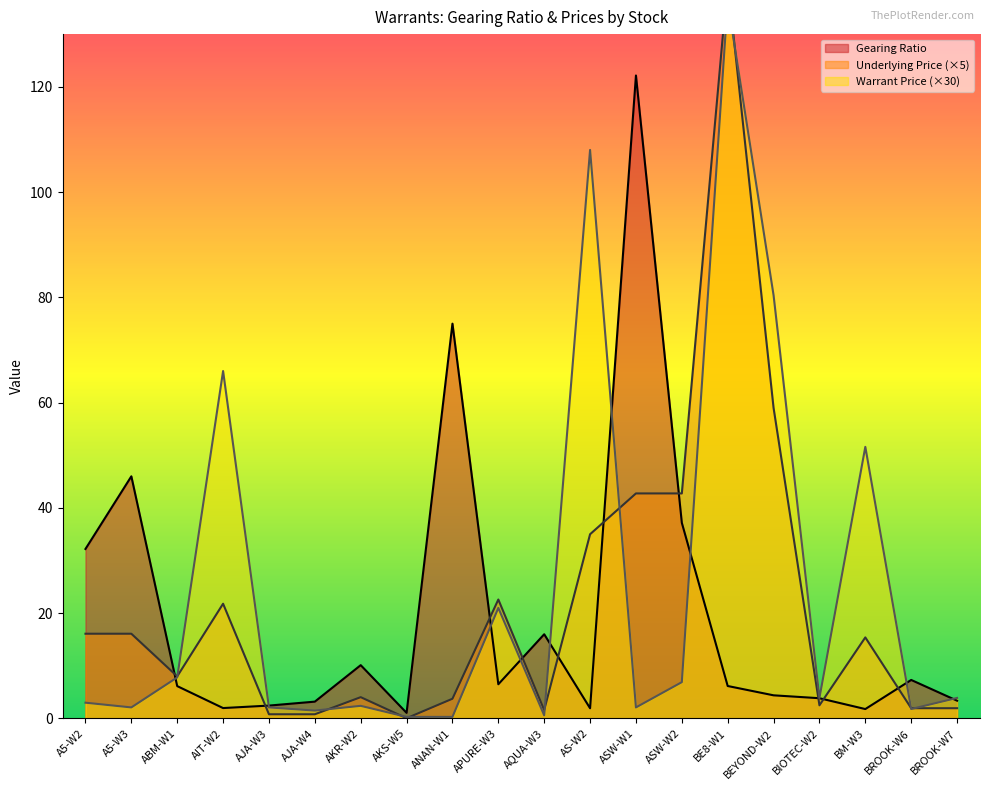

True or false: Underlying Price and Gearing Ratio cross at least once.

True